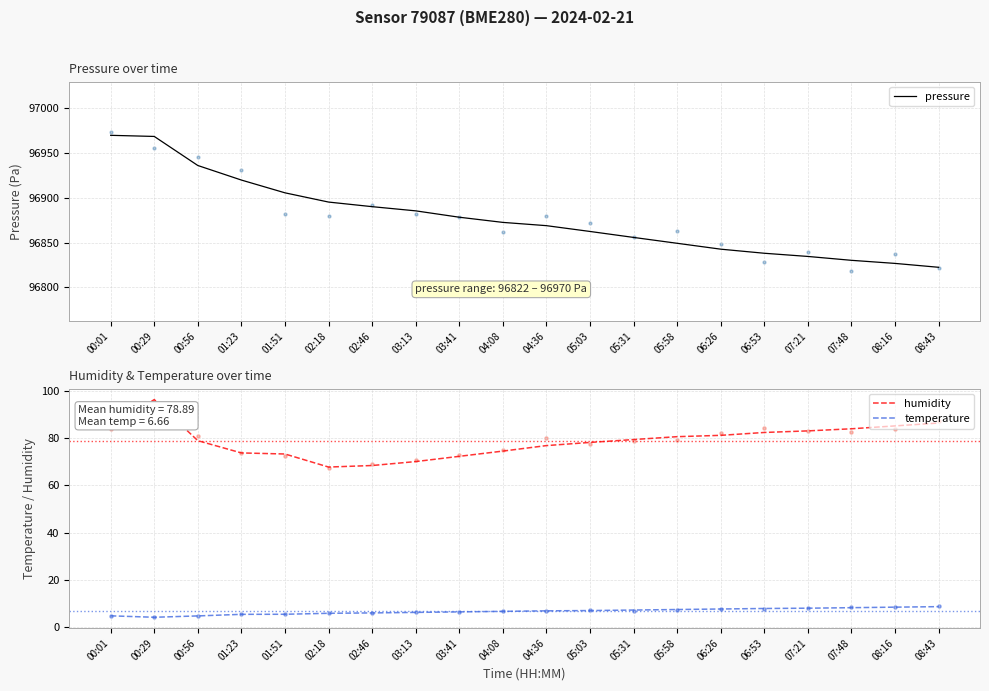

Which series reaches the minimum Y coordinate?

temperature